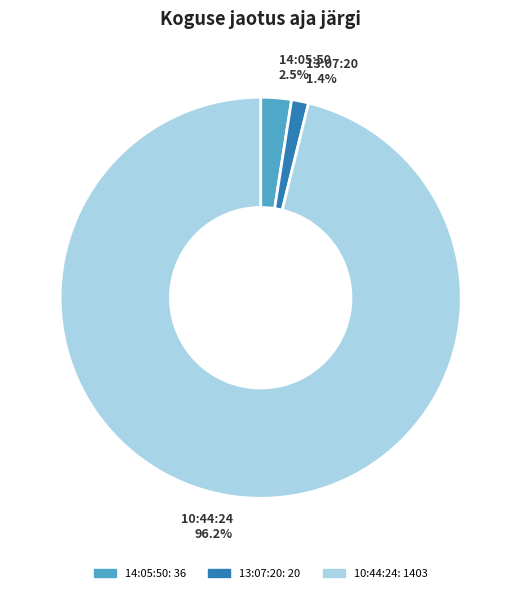

Do 13:07:20 and 10:44:24 together represent more than half of the pie?

Yes